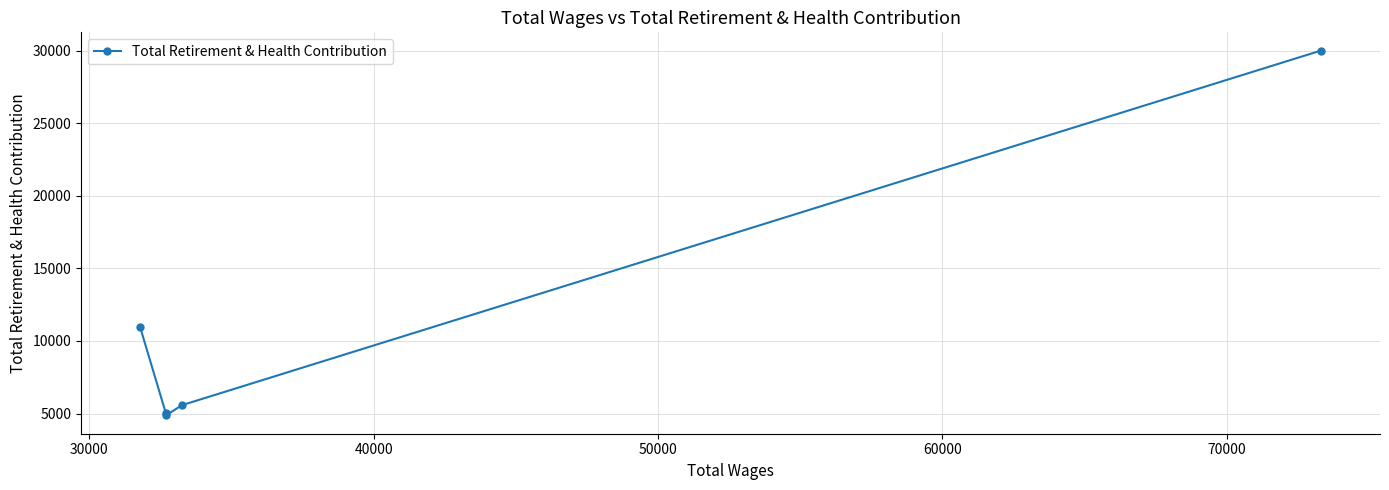

What is the difference between the maximum and minimum values?

25133